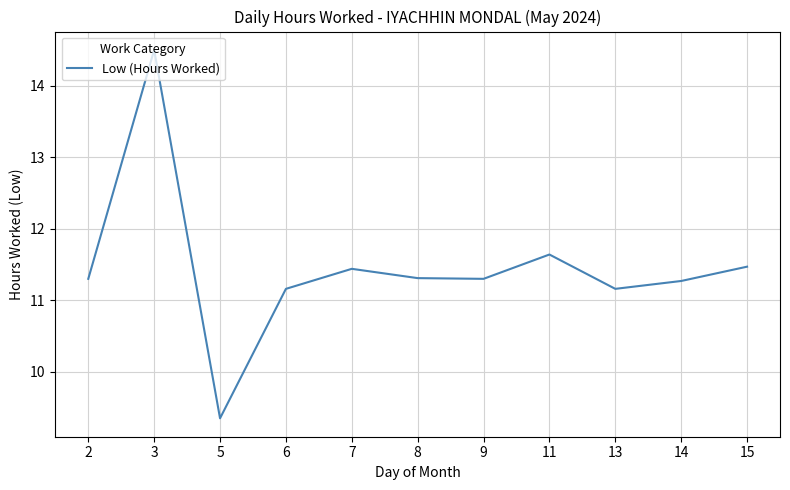

What is the greatest value displayed?

14.5